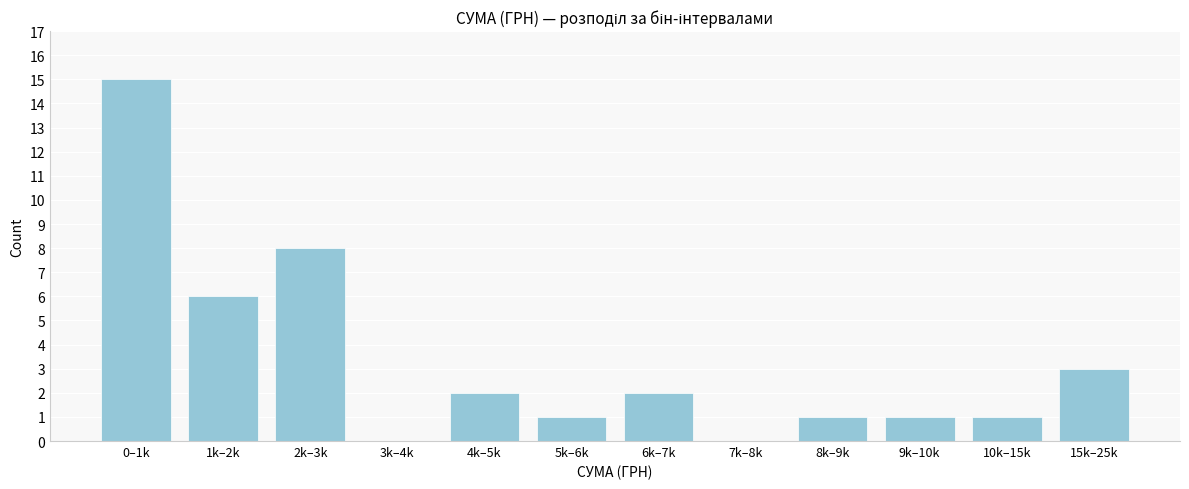

Reading left to right, transcribe all the data shown in this chart.

0–1k=15	1k–2k=6	2k–3k=8	3k–4k=0	4k–5k=2	5k–6k=1	6k–7k=2	7k–8k=0	8k–9k=1	9k–10k=1	10k–15k=1	15k–25k=3